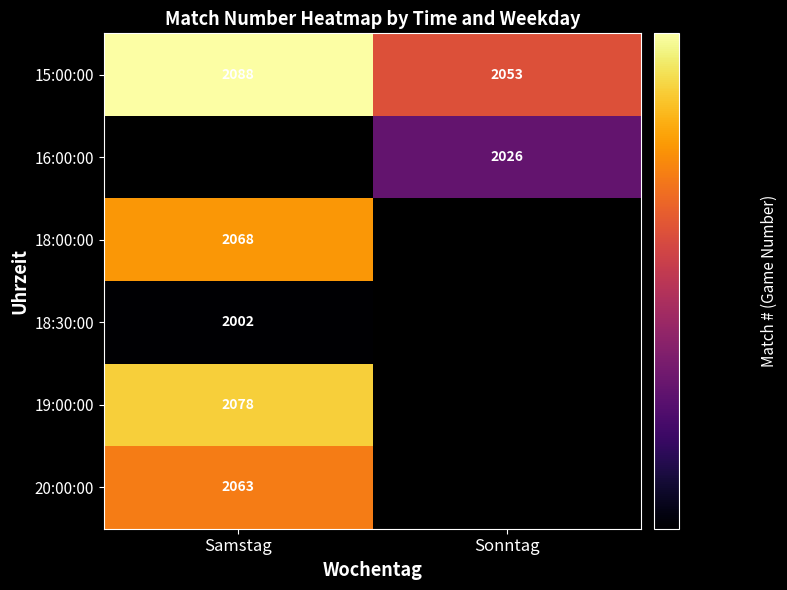

Is it true that 18:00:00 equals 2068 at Samstag?

True